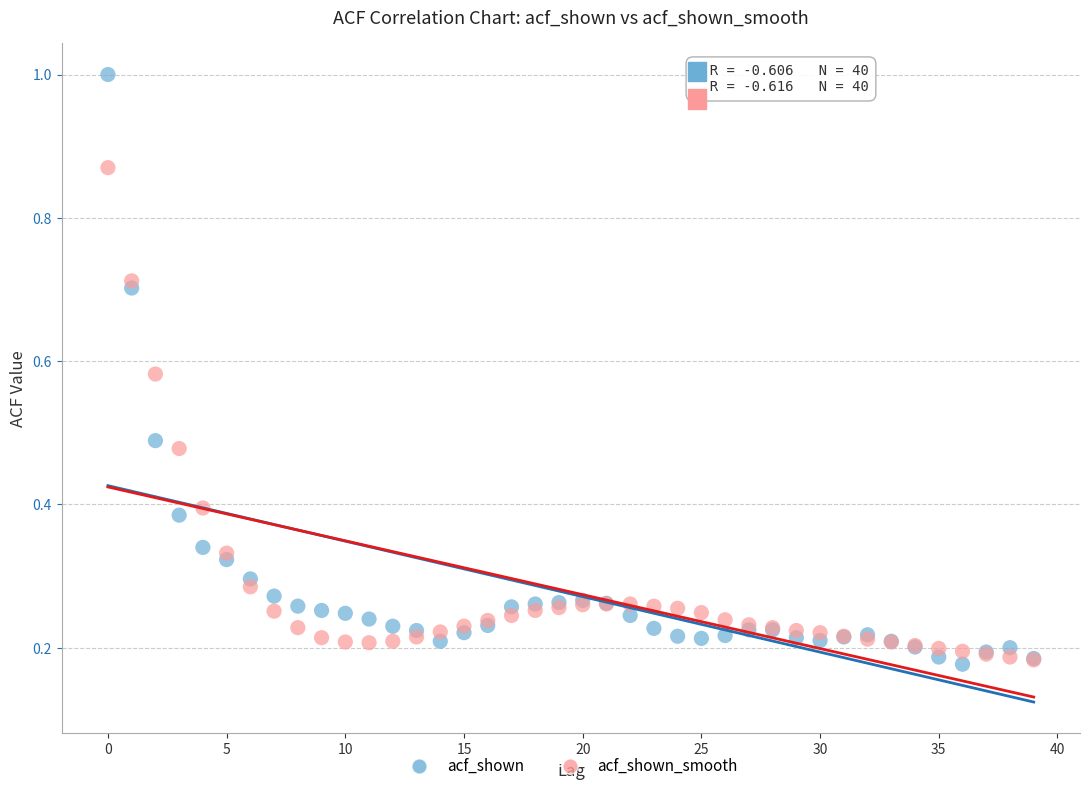

What are all the series names shown in the legend?

acf_shown, acf_shown_smooth